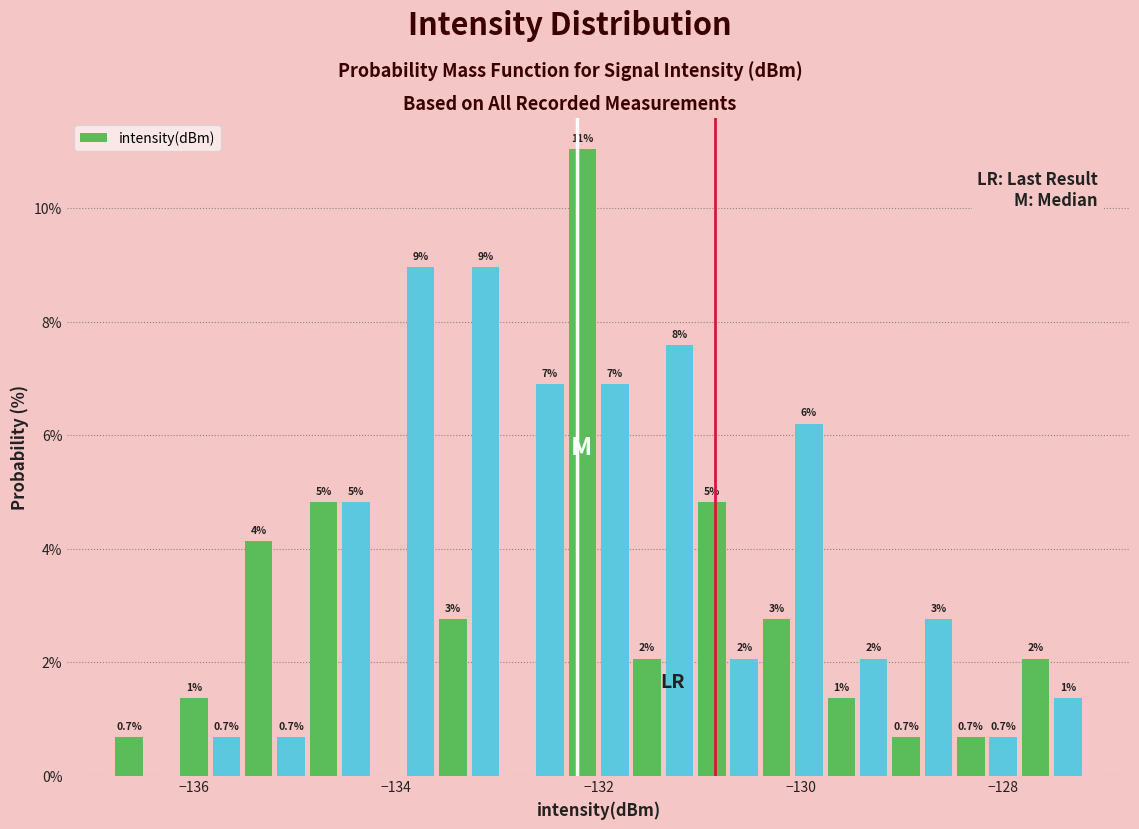

Around what value on the x-axis is the tallest bar? Give the approximate position of its centre, as read against the axis.

-132.2